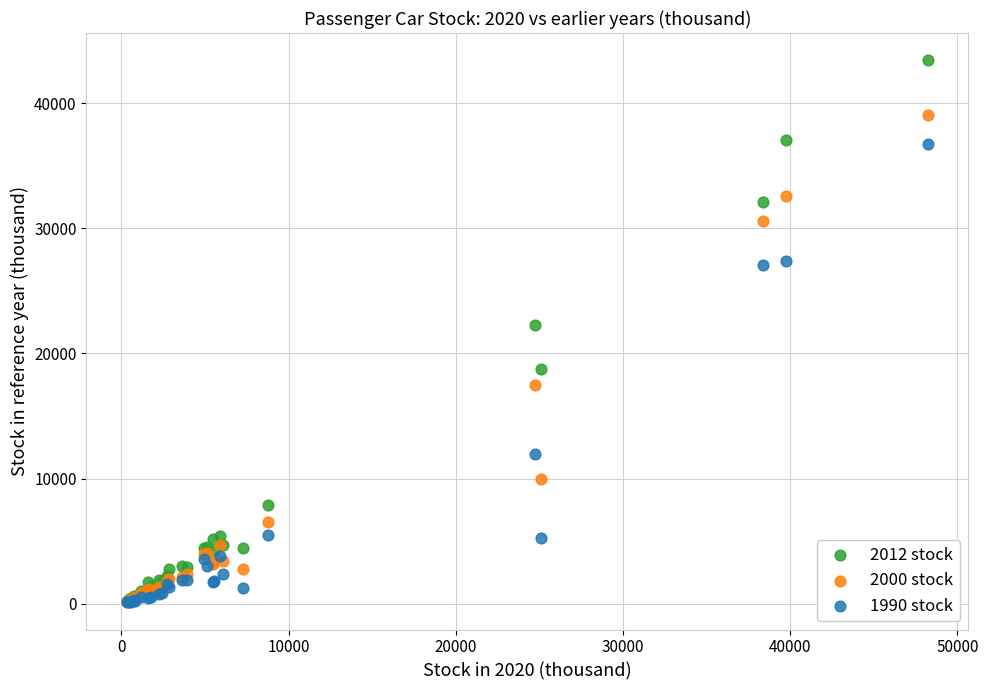

Which series reaches the maximum Y coordinate?

2012 stock